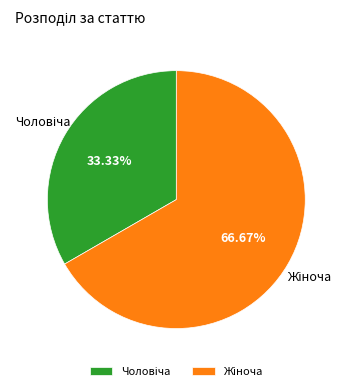

Is there a majority slice in this chart?

Yes